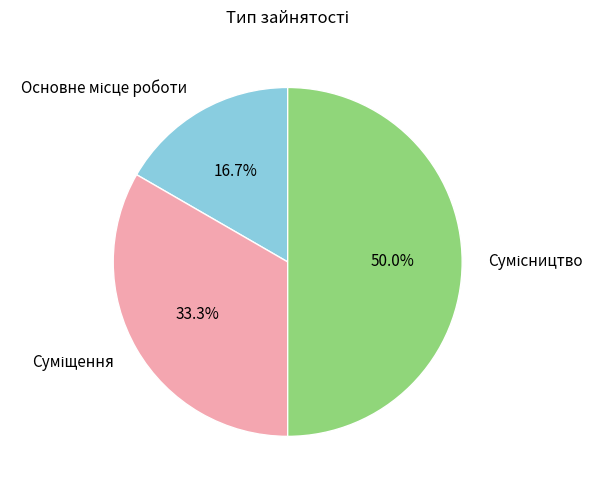

To the nearest percent, what is the combined percentage of Суміщення and Основне місце роботи?

50%